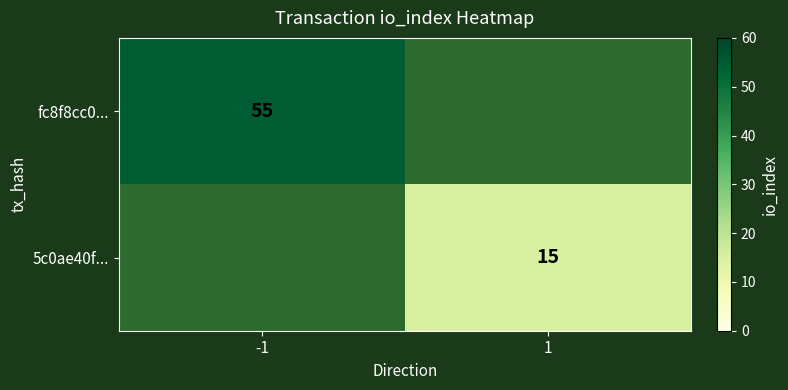

At how many categories does at least one series exceed 23?

1